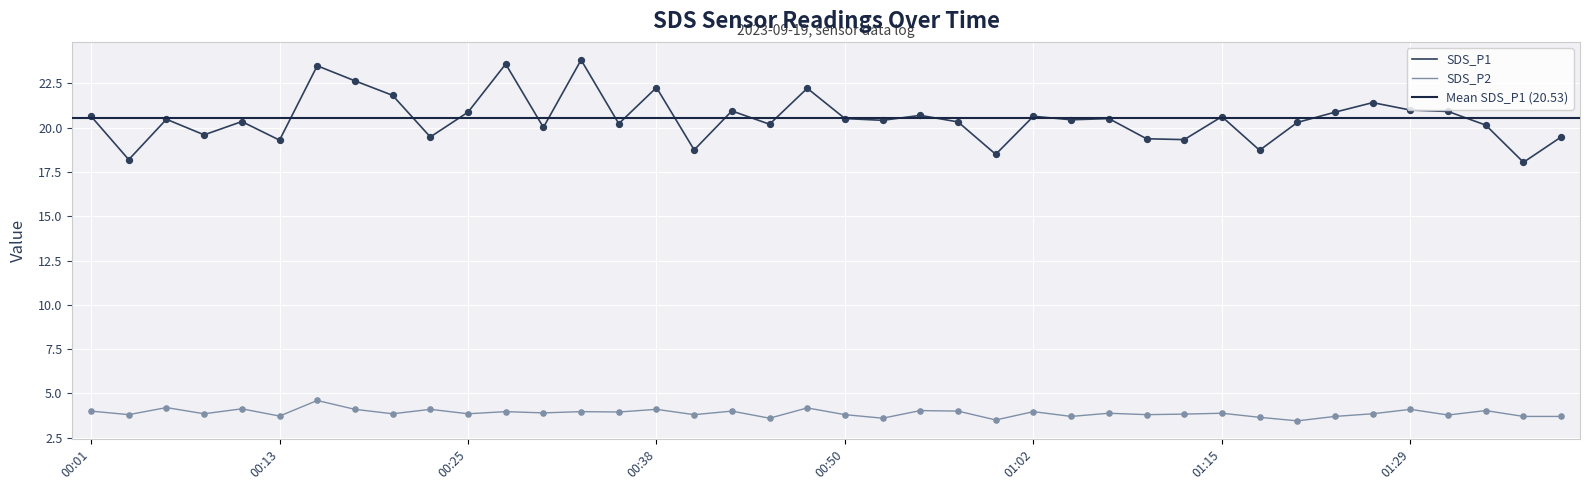

What are all the series names shown in the legend?

SDS_P1, SDS_P2